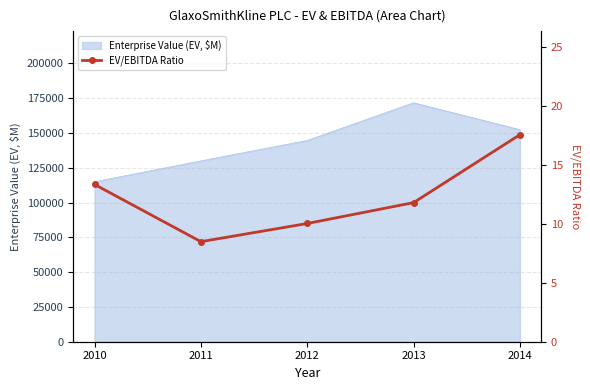

Reading left to right, what are all the values shown in this chart?

13.3	8.5	10.0	11.8	17.6